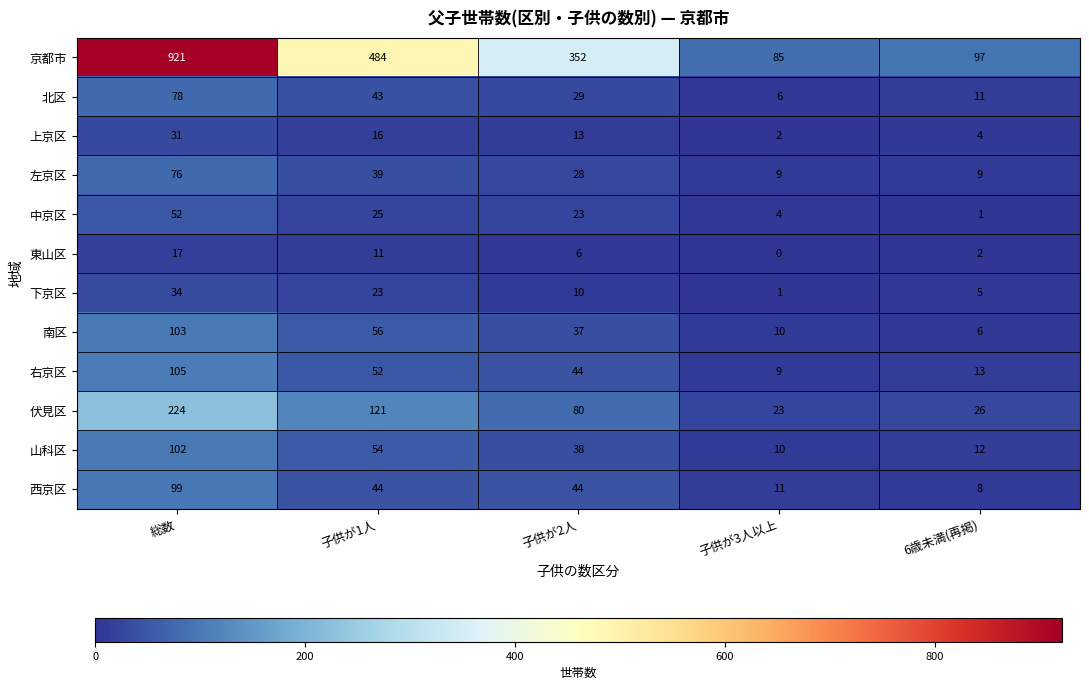

Rank the series at 子供が1人 from lowest to highest value.

東山区, 上京区, 下京区, 中京区, 左京区, 北区, 西京区, 右京区, 山科区, 南区, 伏見区, 京都市